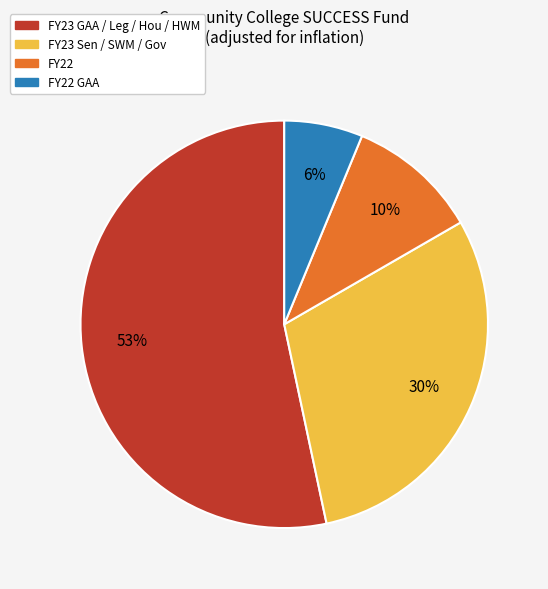

Is there a majority slice in this chart?

Yes